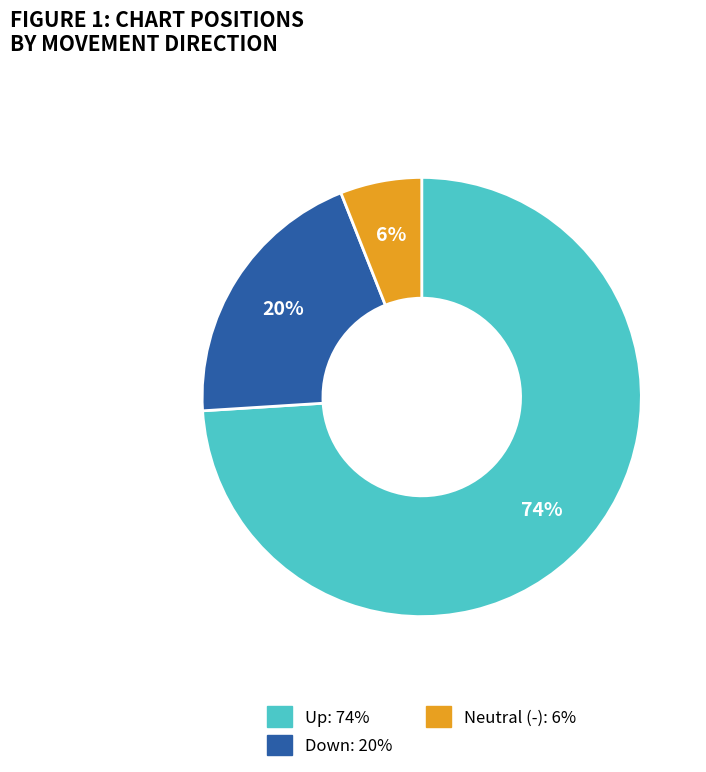

To the nearest percent, what is the difference between the largest and smallest slice percentages?

68%